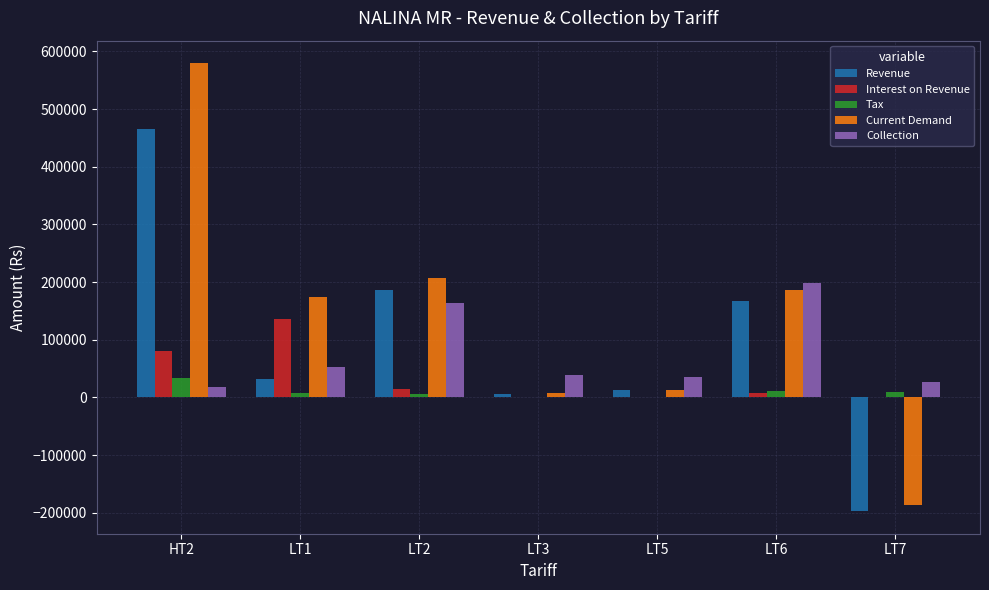

Which series has the largest total across all categories?

Current Demand